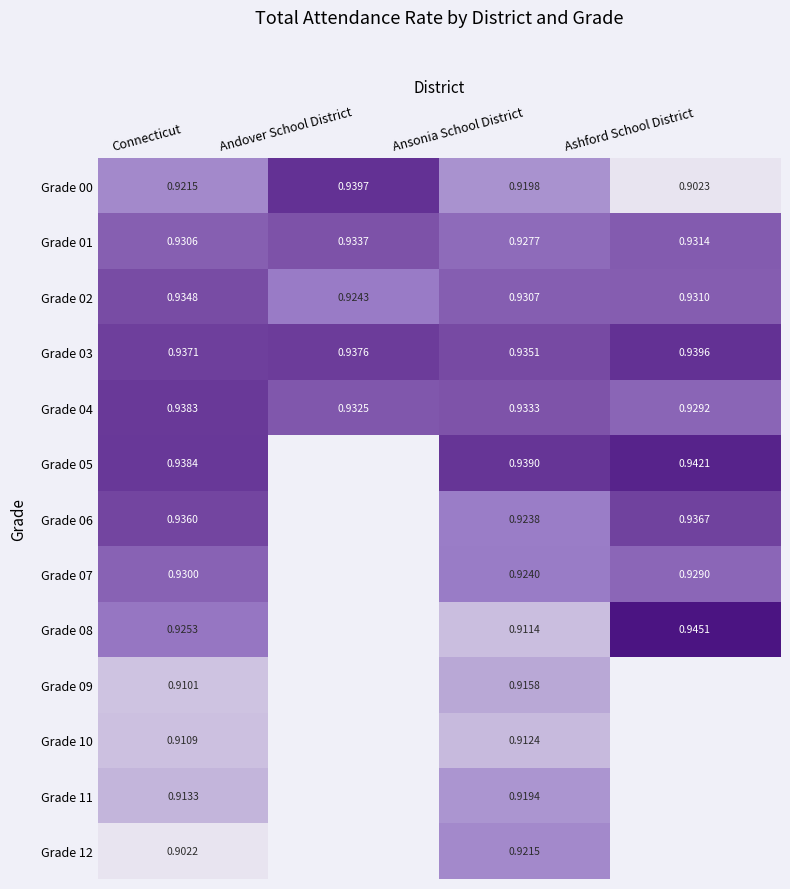

At how many categories does at least one series exceed 0?

4